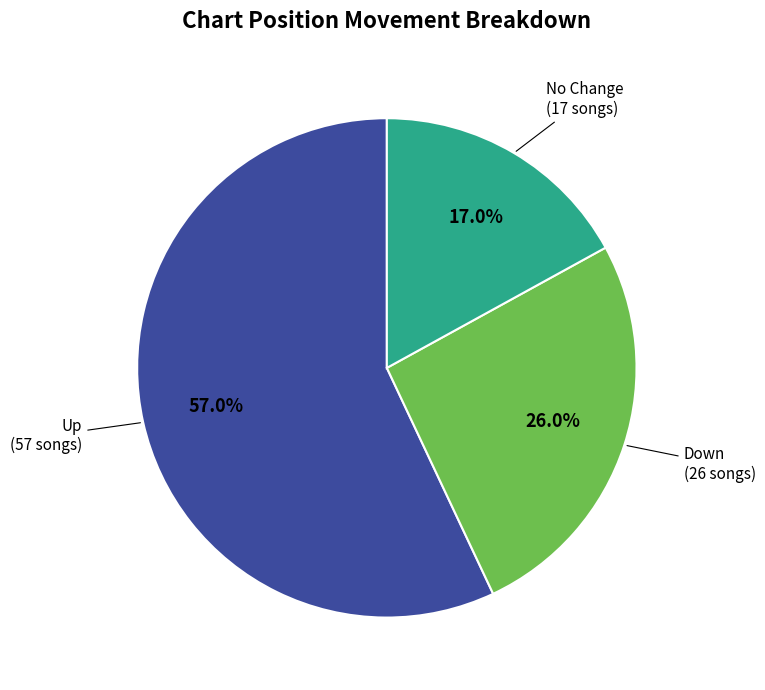

Is there any slice that represents more than half of the pie?

Yes